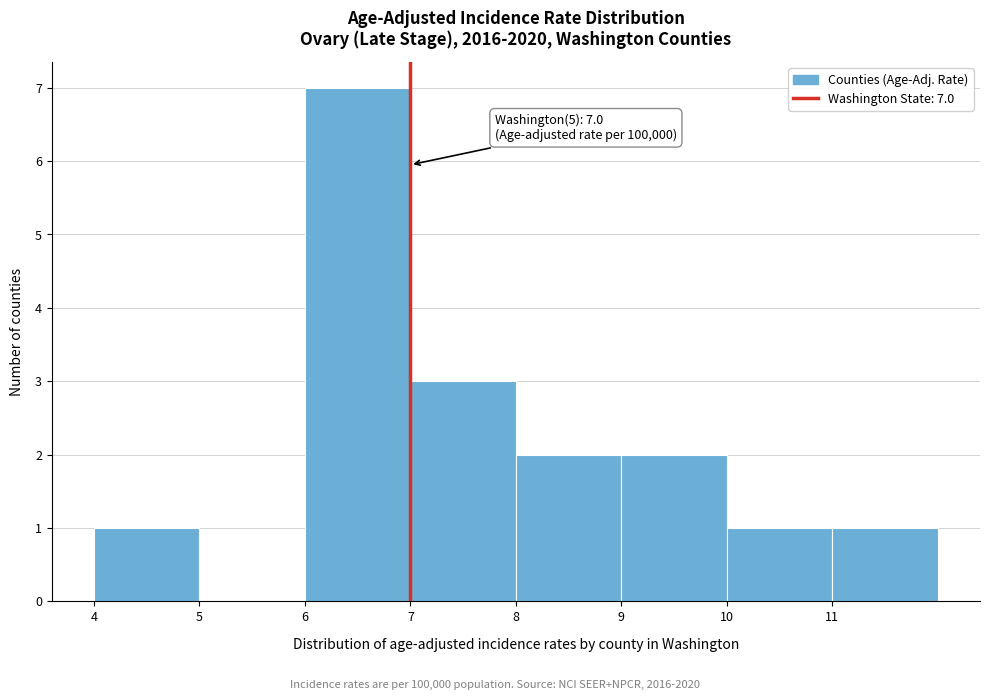

Over which range of the x-axis is the bar tallest?

6 to 7